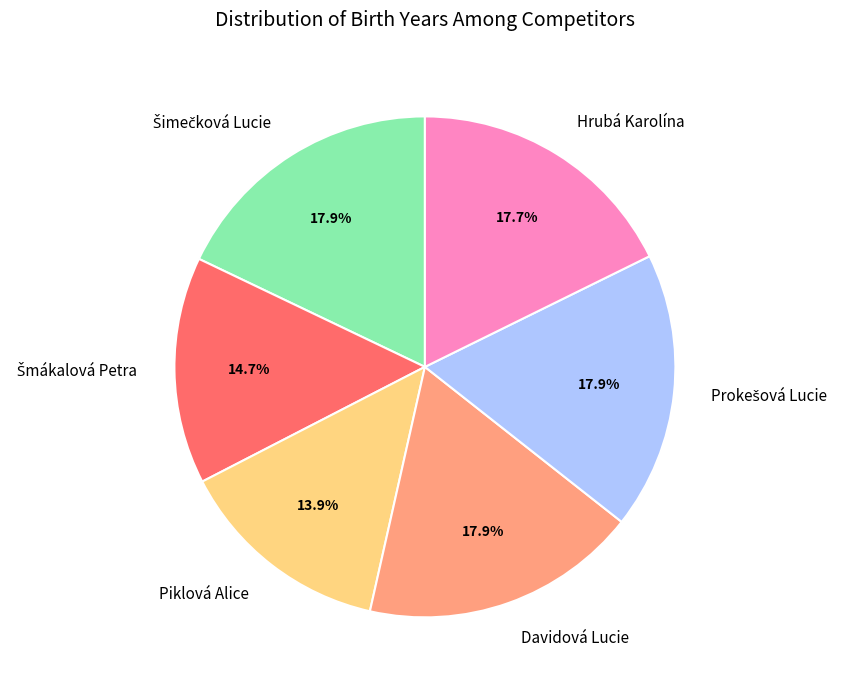

Do Davidová Lucie and Piklová Alice together represent more than half of the pie?

No